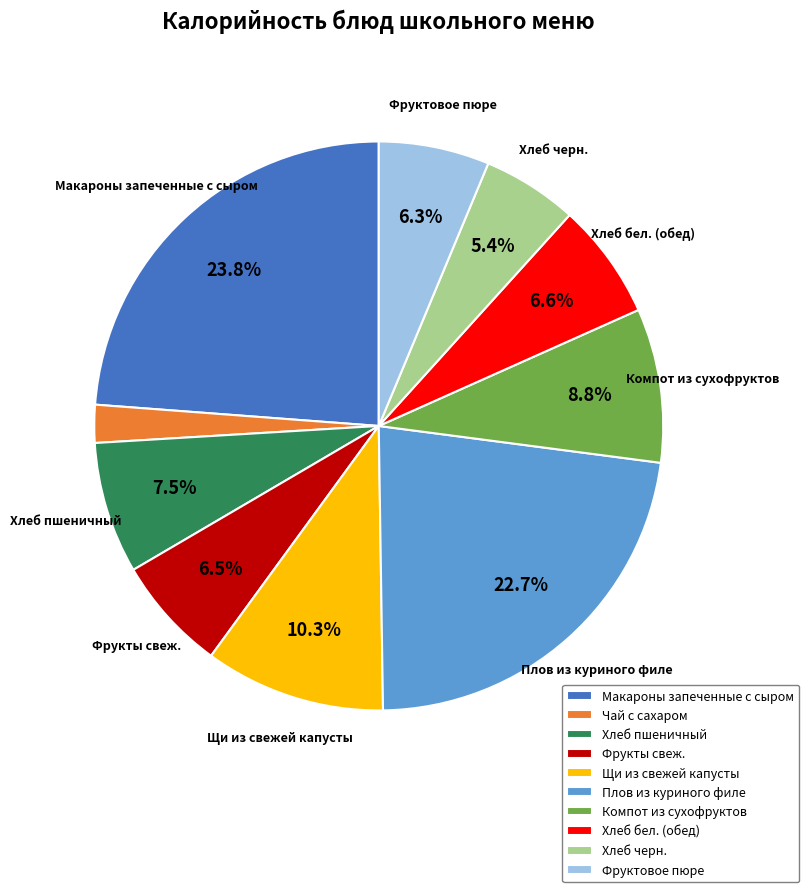

What is the smallest slice in the pie chart?

Чай с сахаром